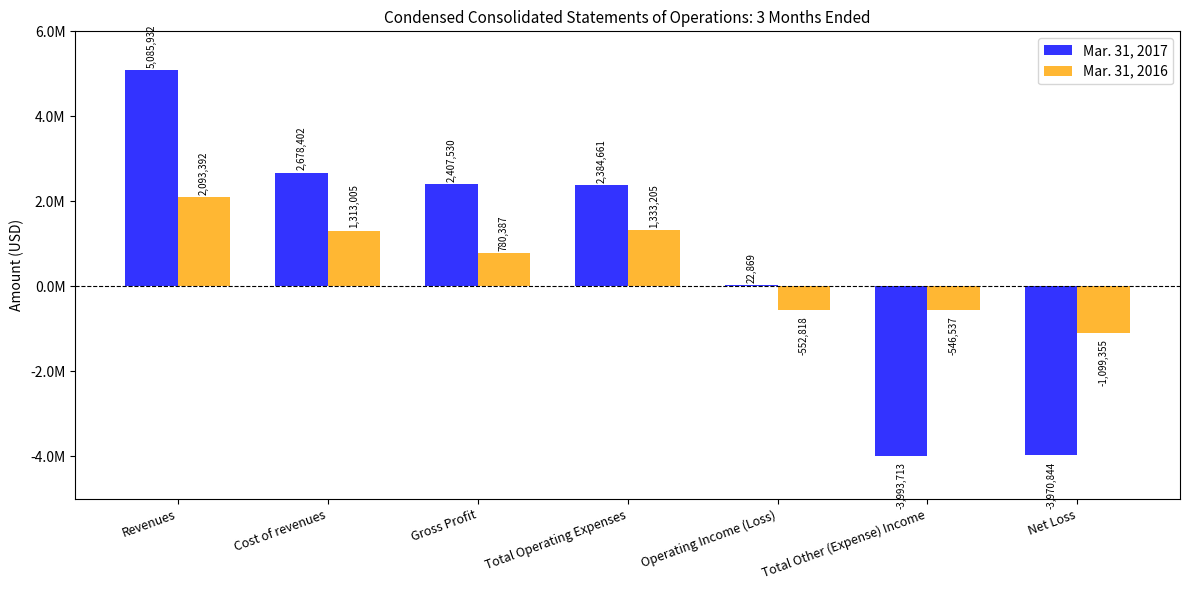

What is the sum of the Mar. 31, 2016 values at Total Operating Expenses and Cost of revenues?

2646210